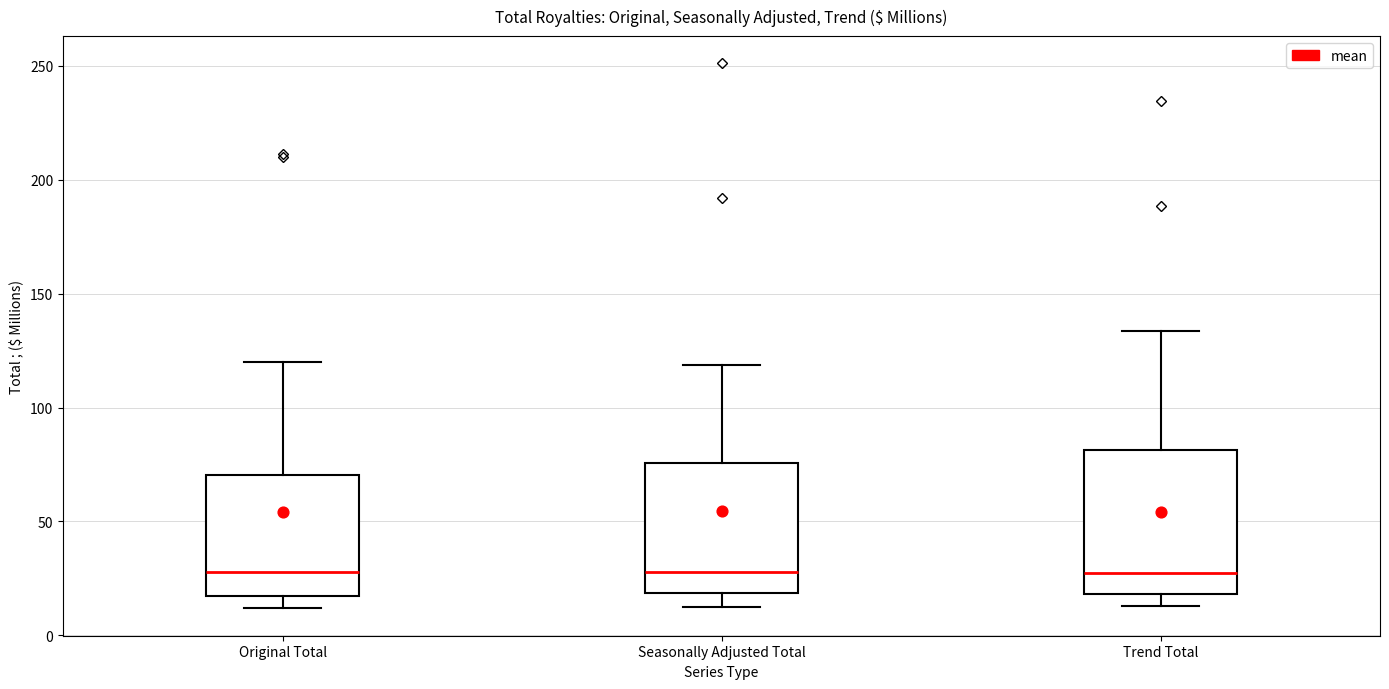

Reading left to right, transcribe this box plot: for each box, give where its median line is, the range the box spans, and where its two whiskers end, as read against the y-axis. The values are not printed on the chart, so give them approximately, as read against the axis.

Original Total: median 30, box 15 to 70, whiskers 10 to 120
Seasonally Adjusted Total: median 30, box 20 to 75, whiskers 15 to 120
Trend Total: median 25, box 20 to 80, whiskers 15 to 135